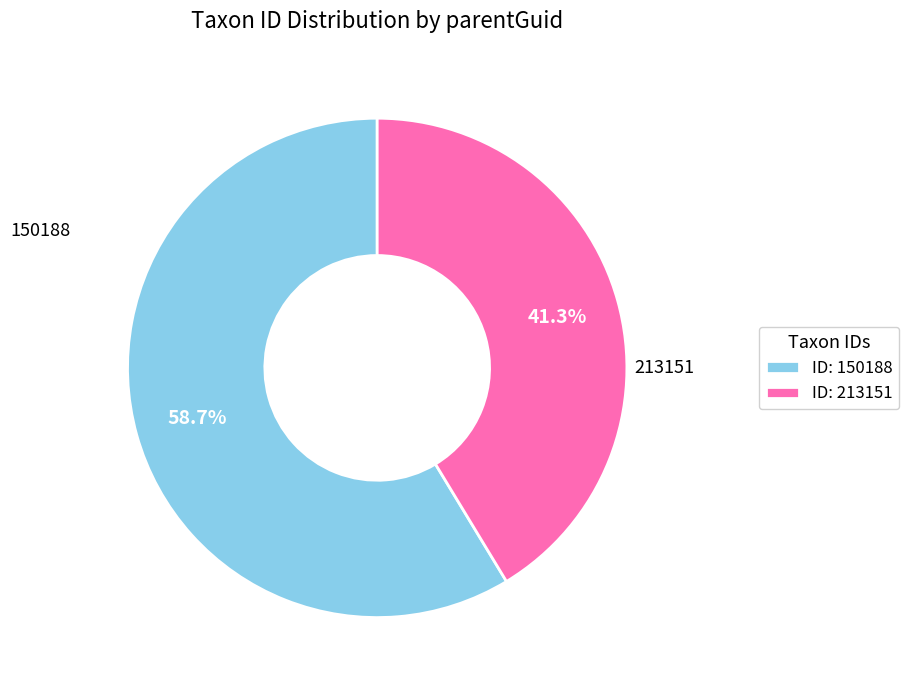

Approximately how many times larger is the value at ID: 150188 compared to ID: 213151?

1.4